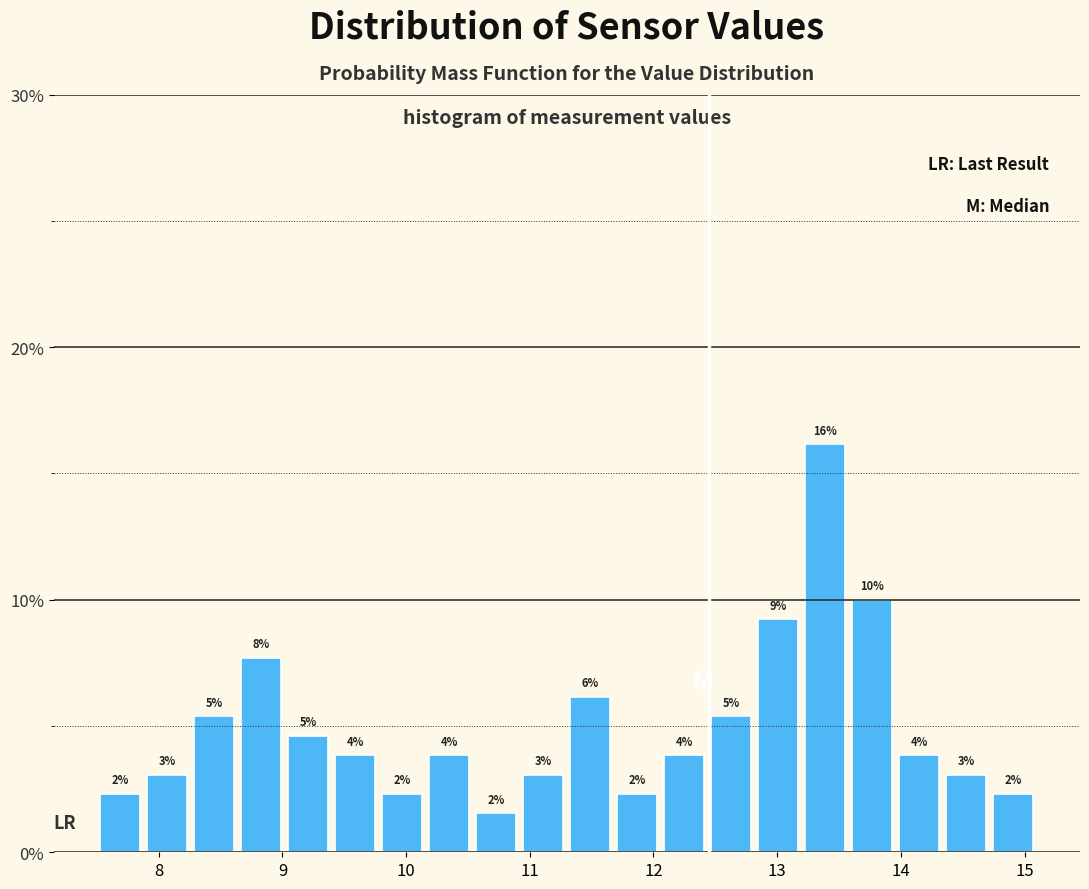

Read against the x-axis, roughly where is the centre of the tallest bar?

13.4